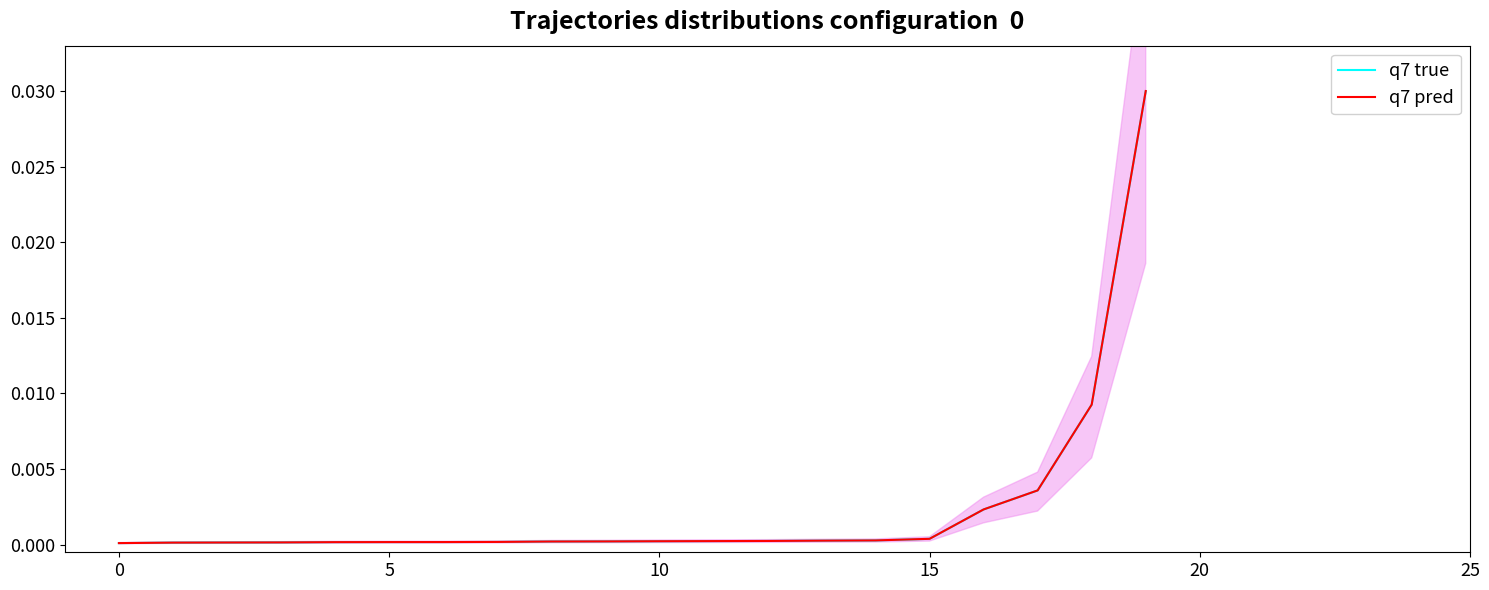

Which has a higher value, 5 or 12?

12